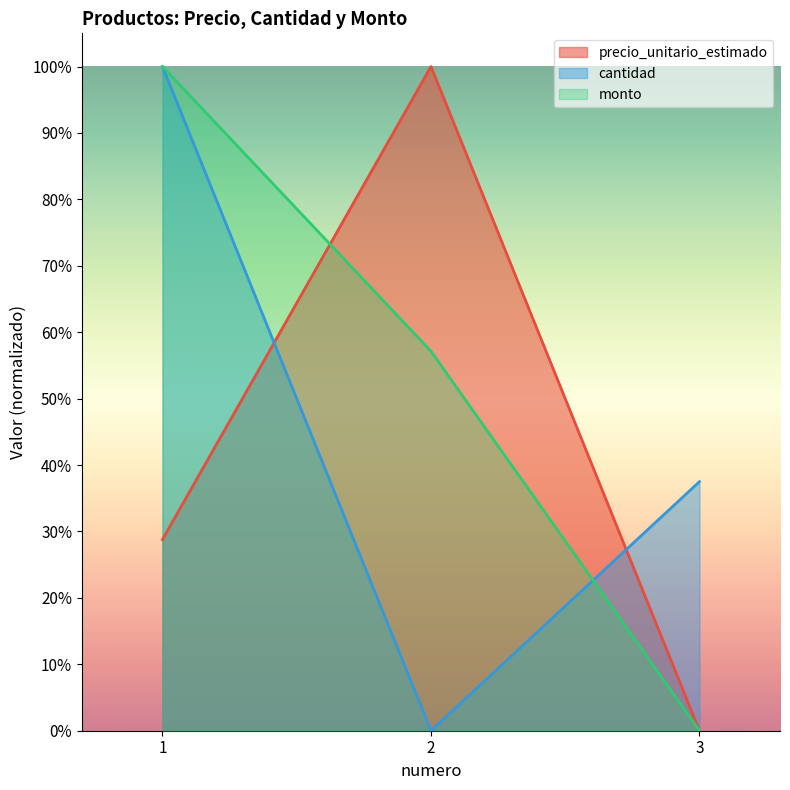

The cantidad series shows 0.4 at 3. True or false?

True